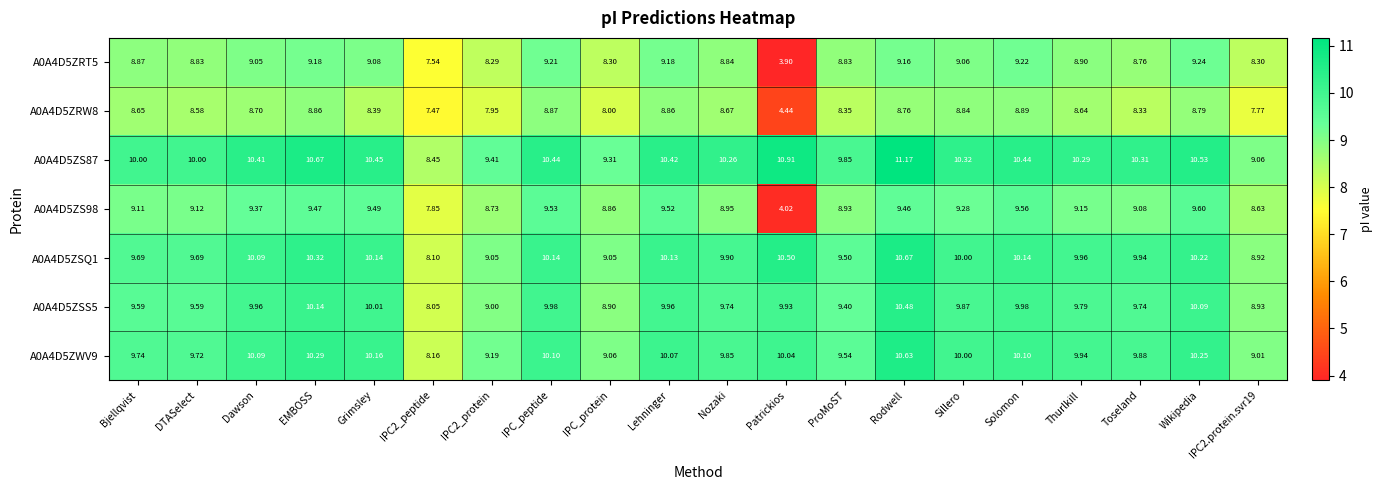

At which label does A0A4D5ZSQ1 reach its peak?

Rodwell